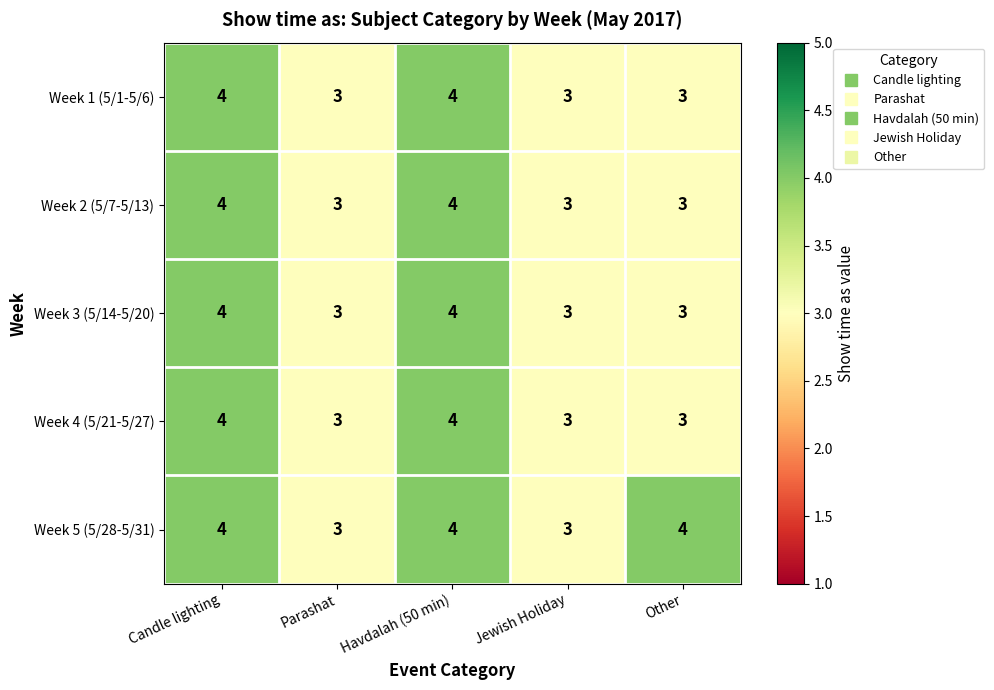

What is the approximate value of Week 3 (5/14-5/20) at Jewish Holiday?

3